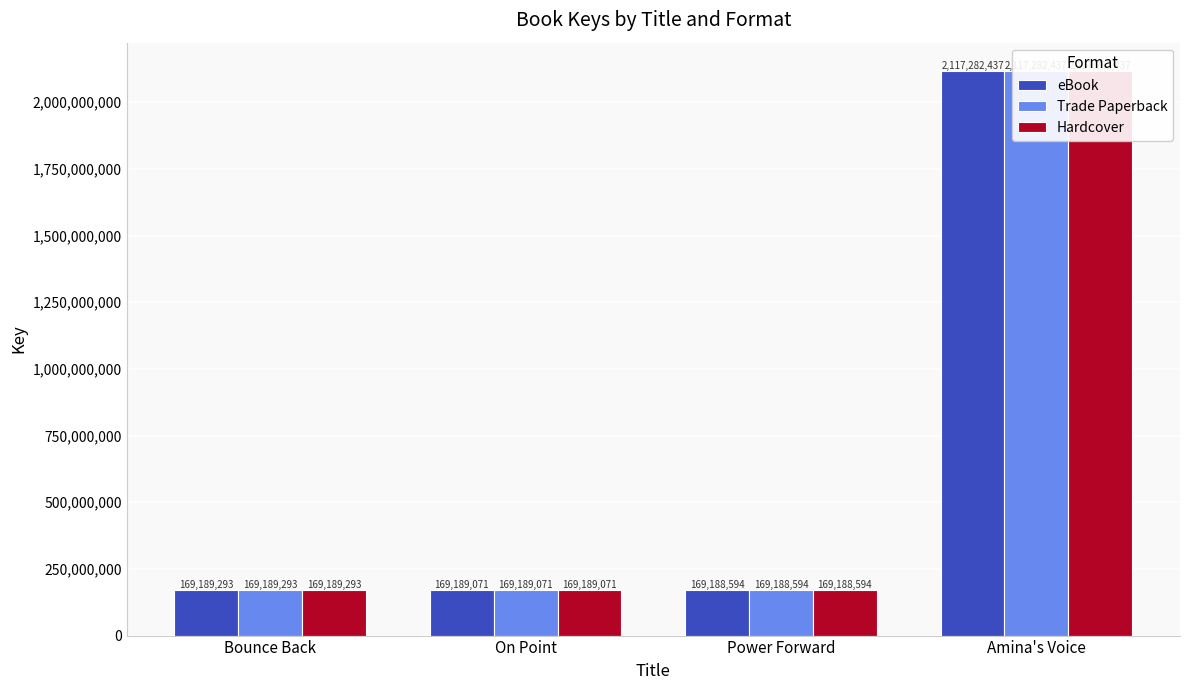

What are all the series names shown in the legend?

eBook, Trade Paperback, Hardcover